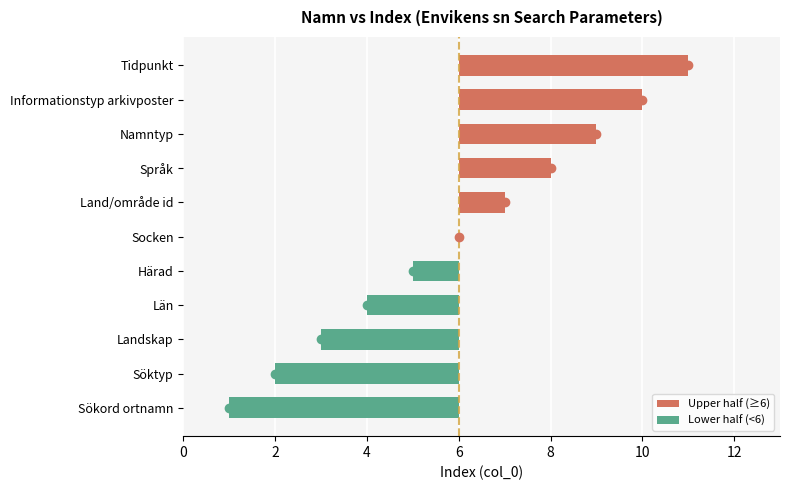

True or false: the data shows 5 at Namntyp.

False